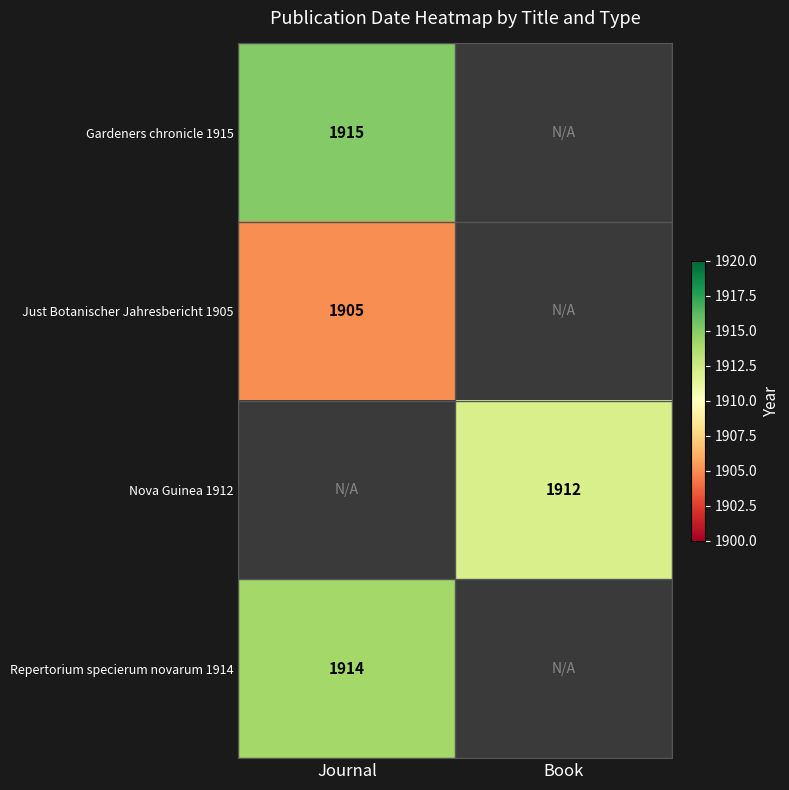

The value of Nova Guinea 1912 at Book is 1912. True or false?

True